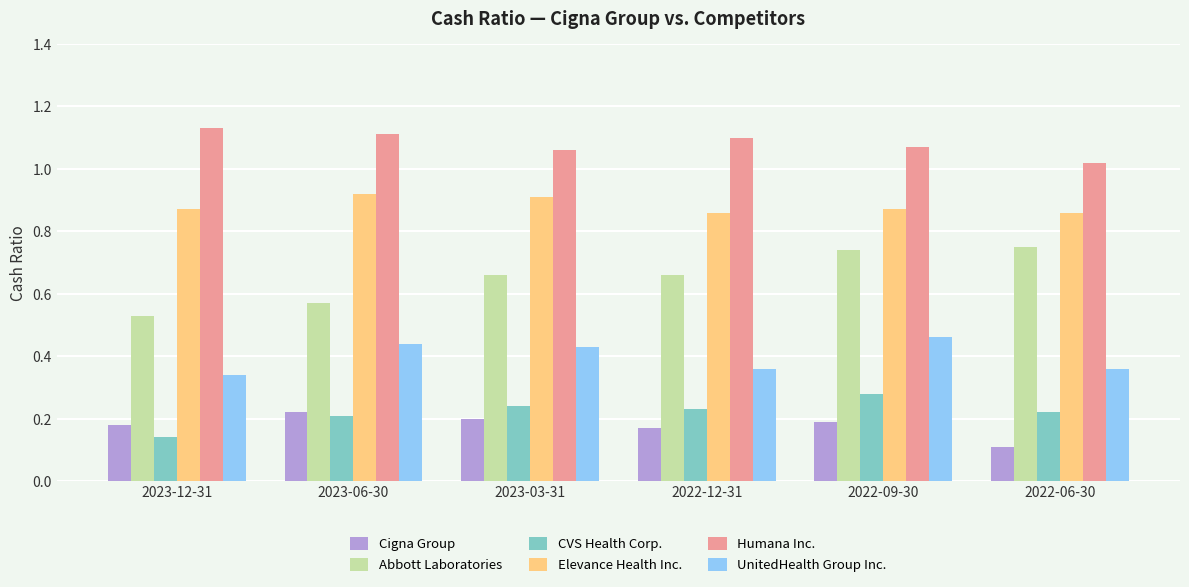

Are the bars grouped side by side (vs. stacked)?

Yes